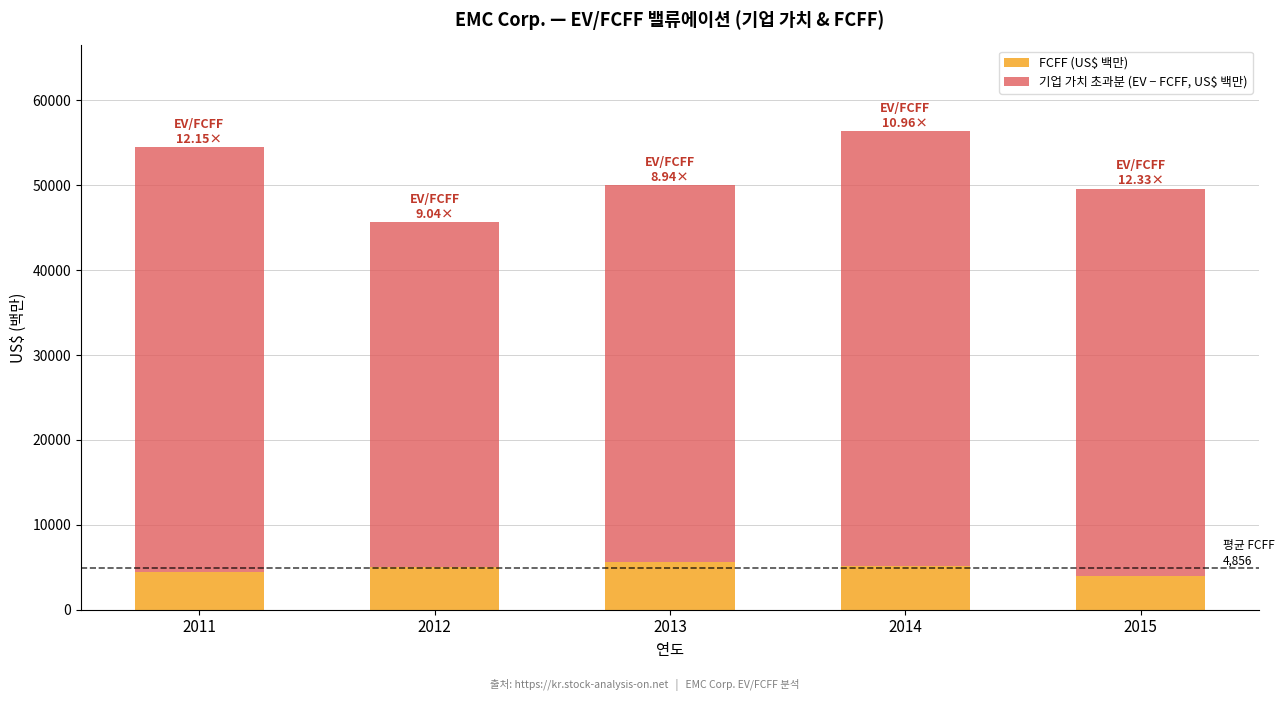

What is the average value of the FCFF (US$ 백만) series?

4856